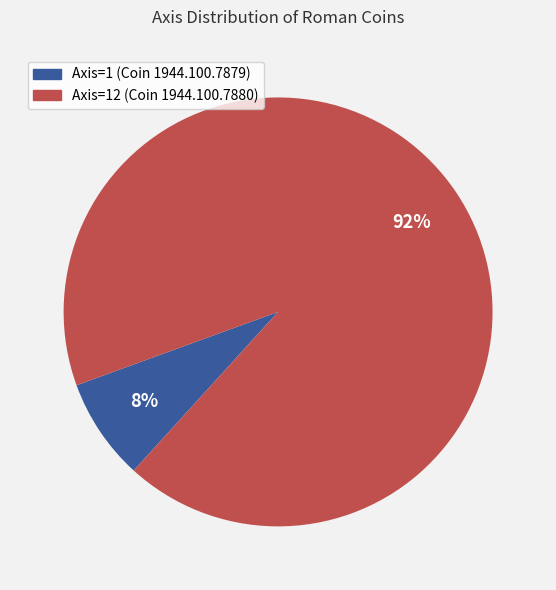

Is the sum of Axis=12 (Coin 1944.100.7880) and Axis=1 (Coin 1944.100.7879) greater than half?

Yes